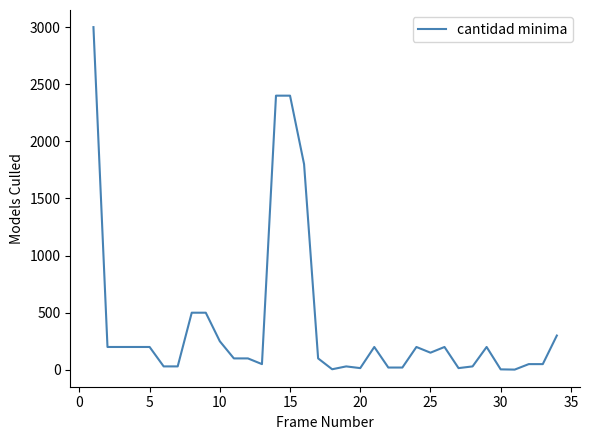

What is the maximum value shown in the chart?

3000